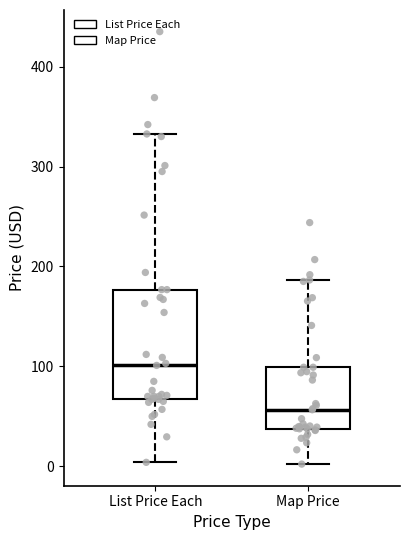

Which box's median line is the highest?

List Price Each